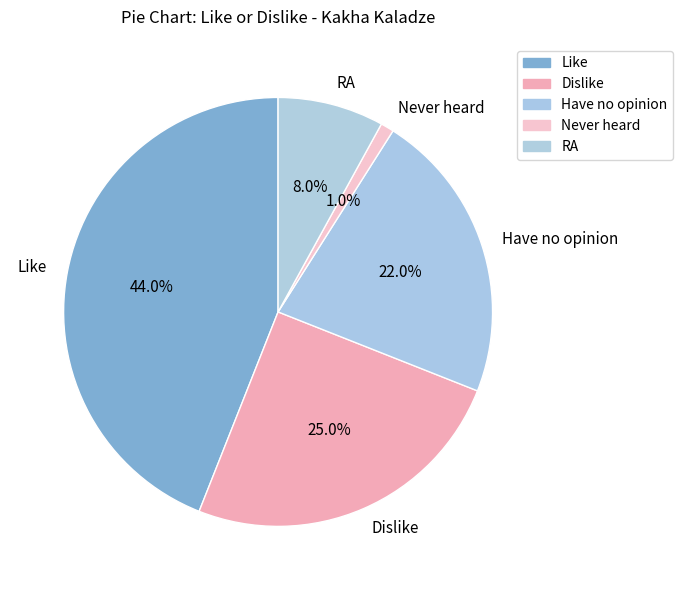

True or false: Like accounts for 44% of the total.

True